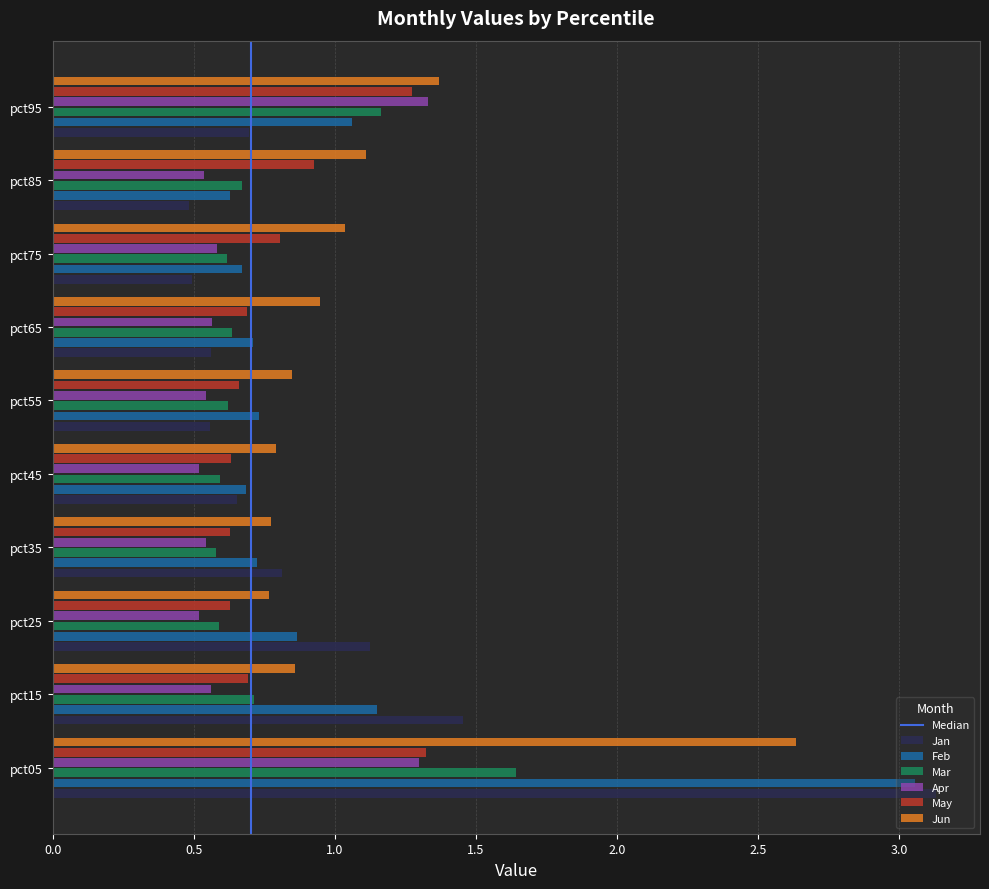

The Jun series shows 0.9 at pct65. True or false?

True